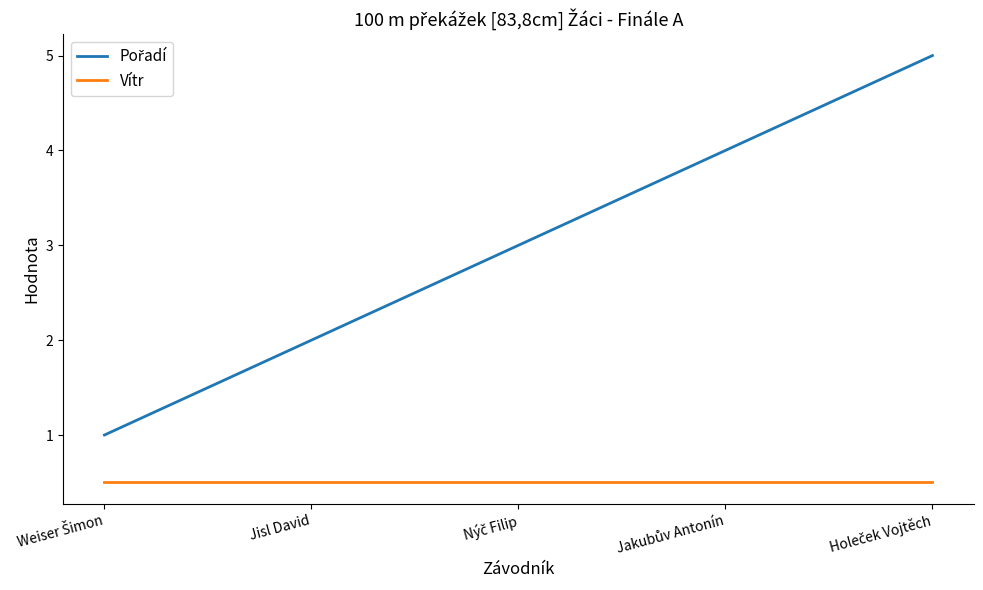

What is the total value across all series at Jisl David?

2.5